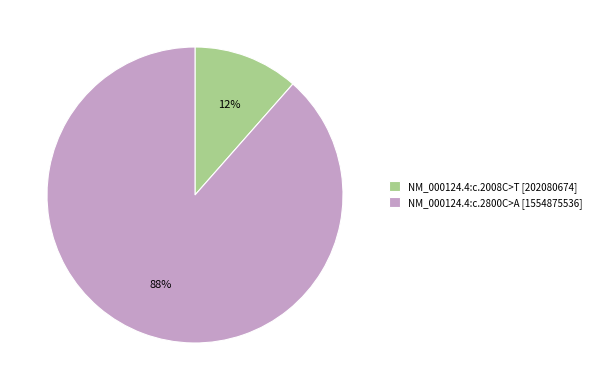

What is the largest slice in the pie chart?

NM_000124.4:c.2800C>A